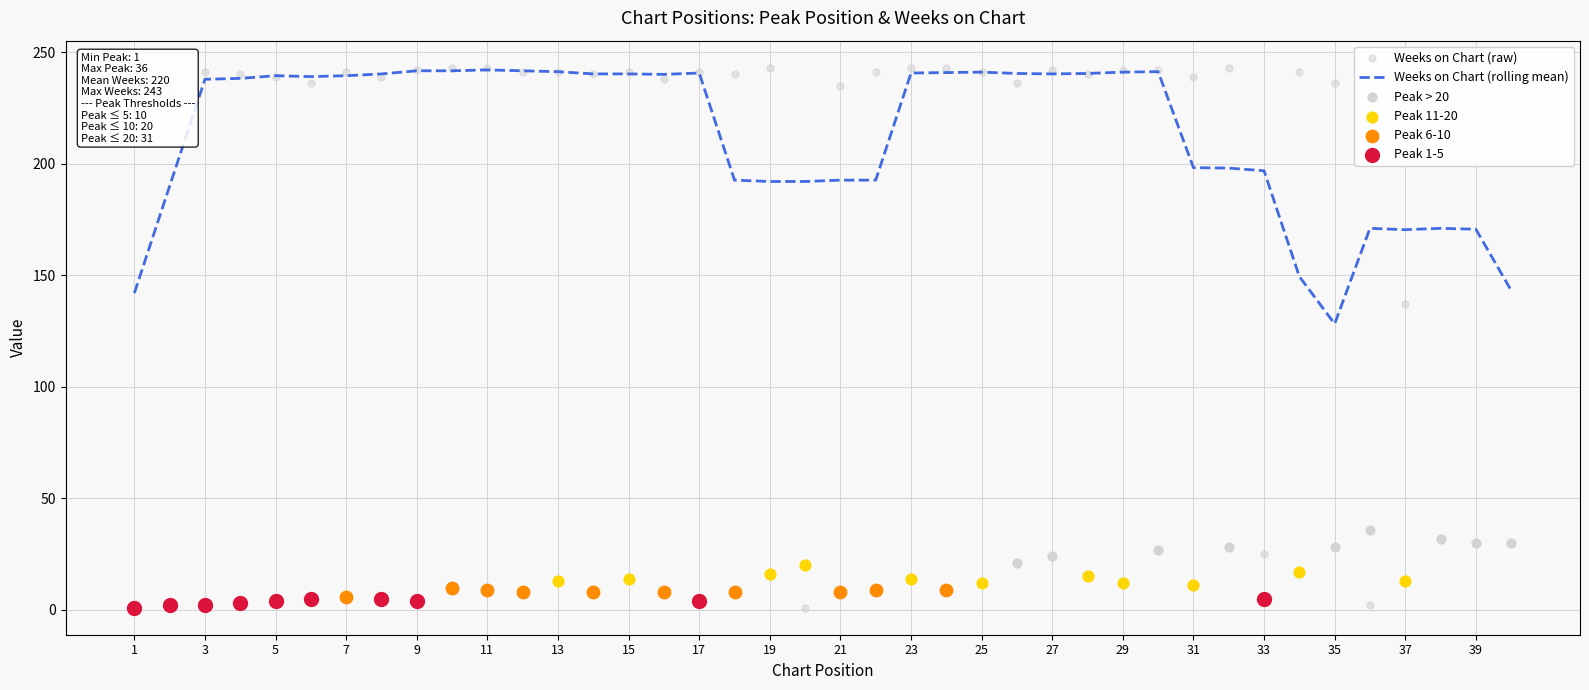

Between 28 and 21, which is larger?

28